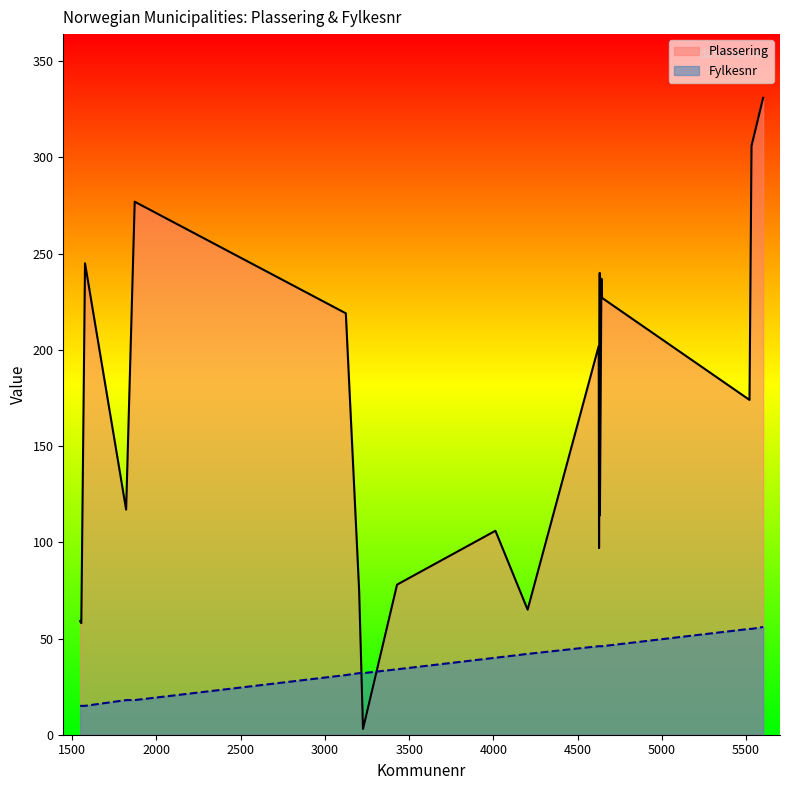

True or false: Plassering and Fylkesnr cross at least once.

True